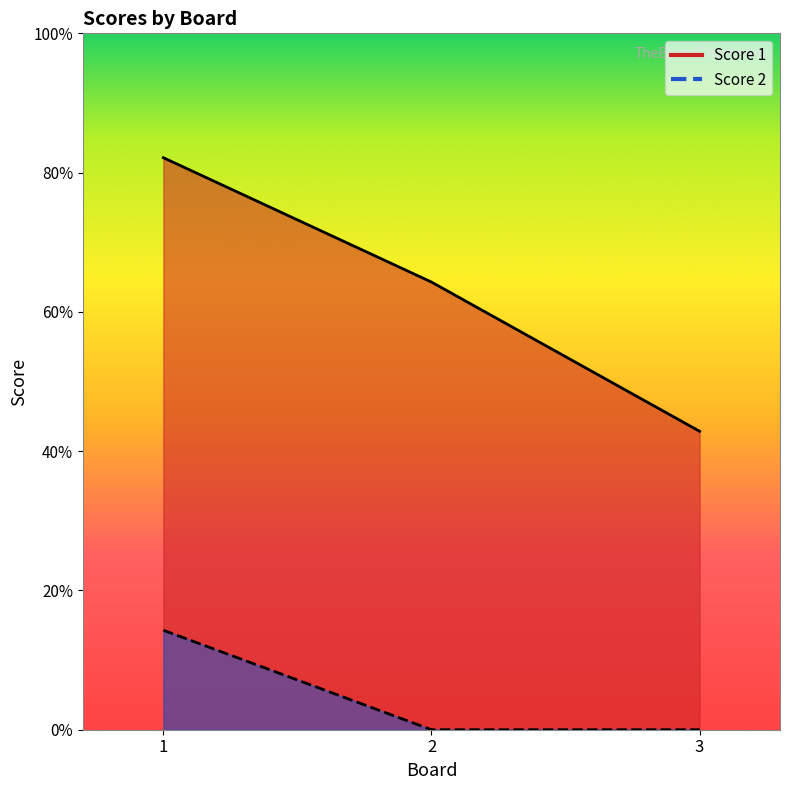

Is the value of Score 1 at 1 greater than the value of Score 2 at 1?

Yes